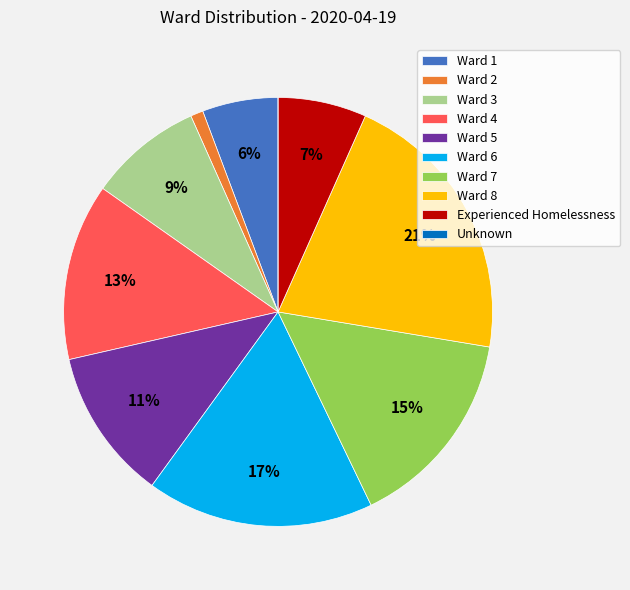

What percentage is the Ward 1 slice, to the nearest percent?

6%